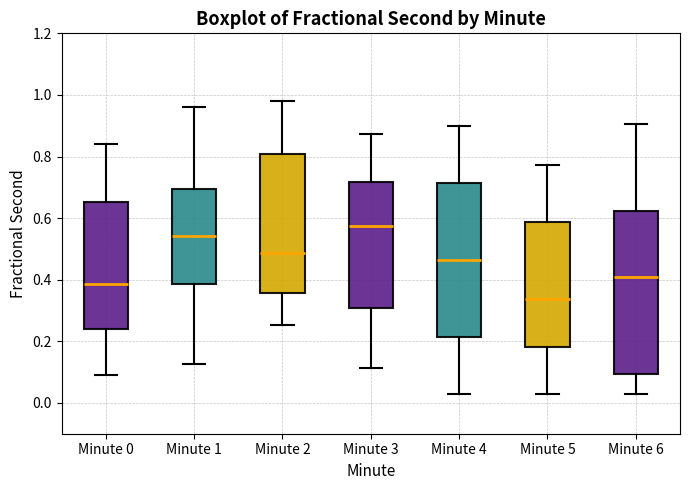

Reading left to right, read every box against the y-axis: the position of its median line, the range the box covers, and the ends of its whiskers. The values are not printed on the chart, so give them approximately, as read against the axis.

Minute 0: median 0.38, box 0.24 to 0.66, whiskers 0.08 to 0.84
Minute 1: median 0.54, box 0.38 to 0.70, whiskers 0.12 to 0.96
Minute 2: median 0.48, box 0.36 to 0.80, whiskers 0.26 to 0.98
Minute 3: median 0.58, box 0.30 to 0.72, whiskers 0.12 to 0.88
Minute 4: median 0.46, box 0.22 to 0.72, whiskers 0.02 to 0.90
Minute 5: median 0.34, box 0.18 to 0.58, whiskers 0.04 to 0.78
Minute 6: median 0.40, box 0.10 to 0.62, whiskers 0.02 to 0.90